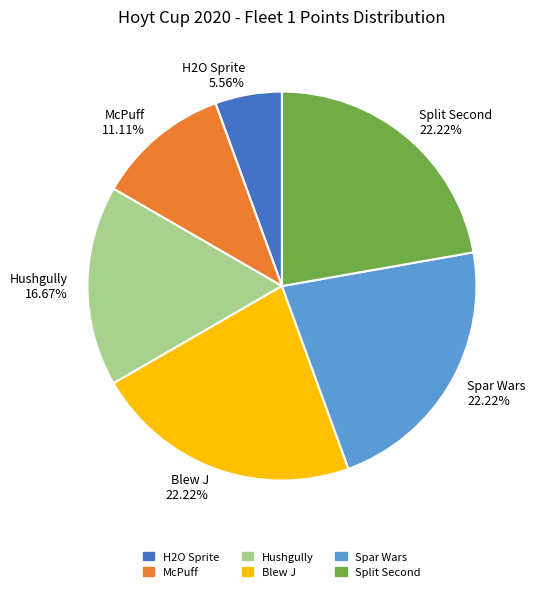

How many segments does this pie chart have?

6